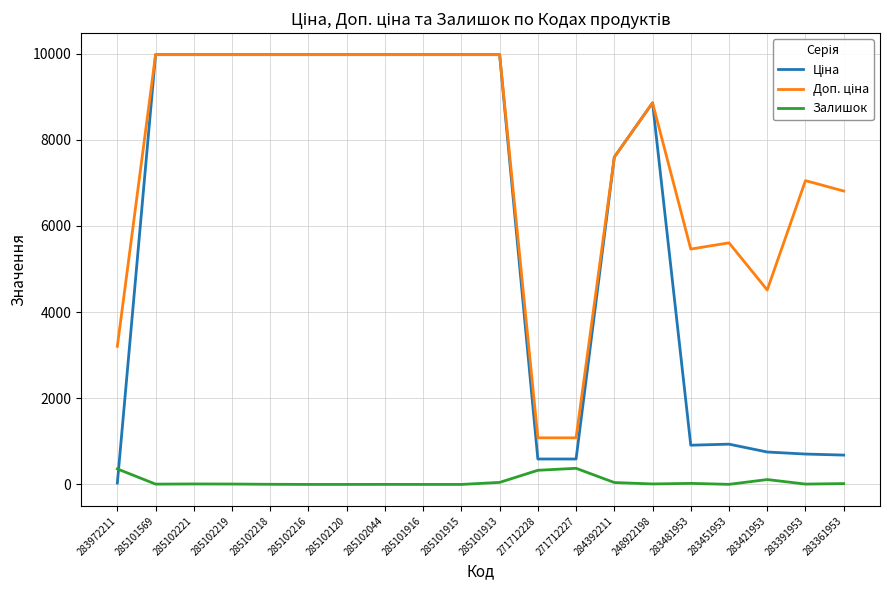

What is the difference between the highest and lowest values at 285101915?

9975.0